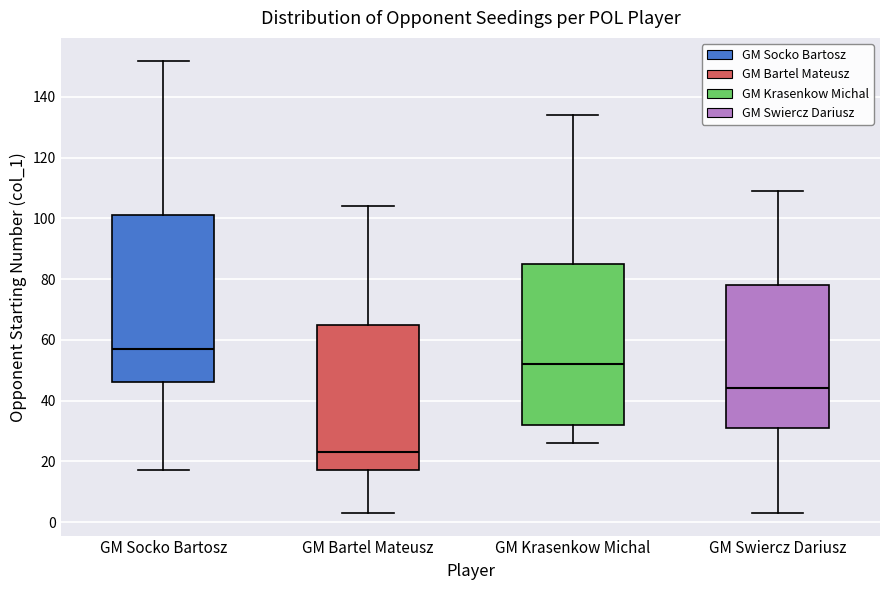

Comparing the boxes themselves (not the whiskers), which one is the tallest?

GM Socko Bartosz